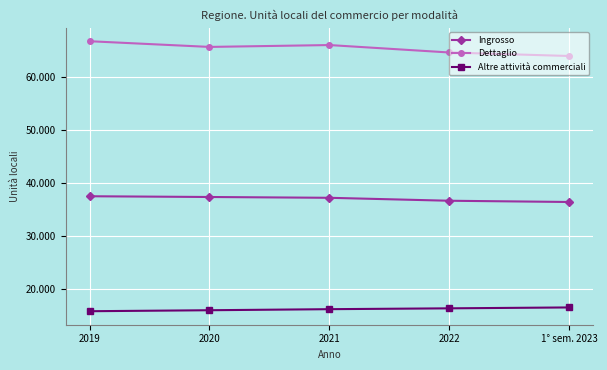

What are all the series names shown in the legend?

Ingrosso, Dettaglio, Altre attività commerciali